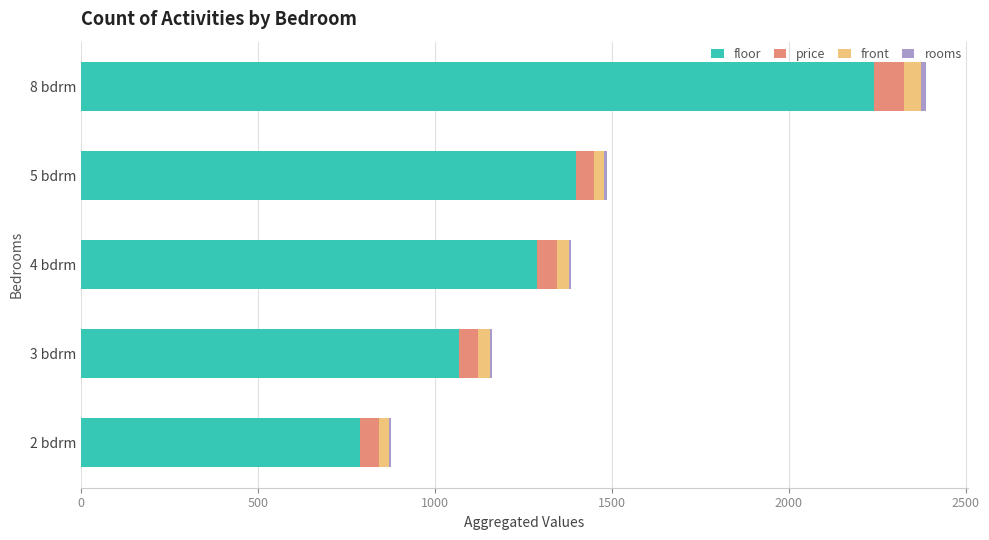

At which category is the sum across all series the highest?

8 bdrm